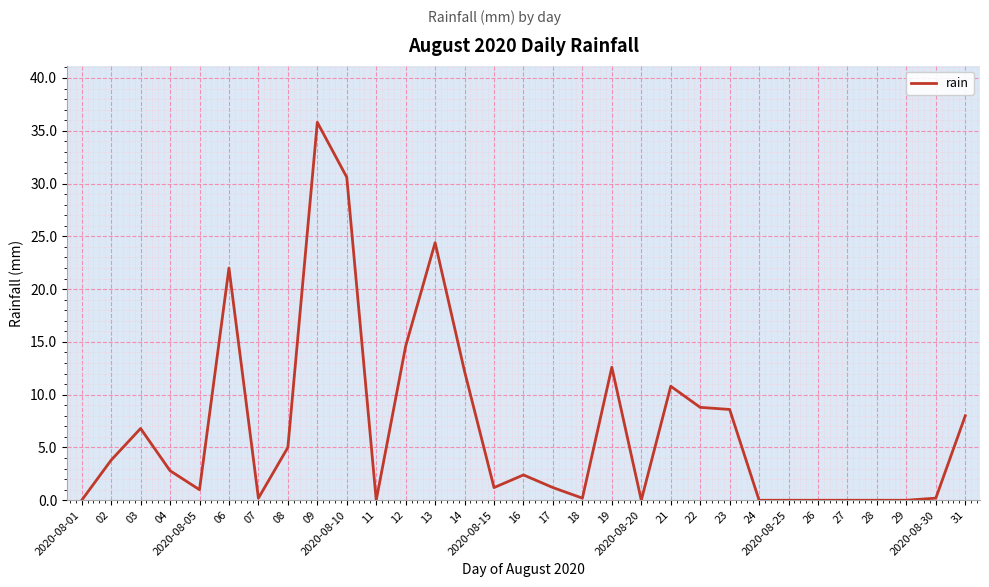

Reading right to left, extract all data points from this chart.

31=8.0	2020-08-30=0.2	29=0.0	28=0.0	27=0.0	26=0.0	2020-08-25=0.0	24=0.0	23=8.6	22=8.8	21=10.8	2020-08-20=0.0	19=12.6	18=0.2	17=1.2	16=2.4	2020-08-15=1.2	14=12.2	13=24.4	12=14.6	11=0.0	2020-08-10=30.6	09=35.8	08=5.0	07=0.2	06=22.0	2020-08-05=1.0	04=2.8	03=6.8	02=3.8	2020-08-01=0.0